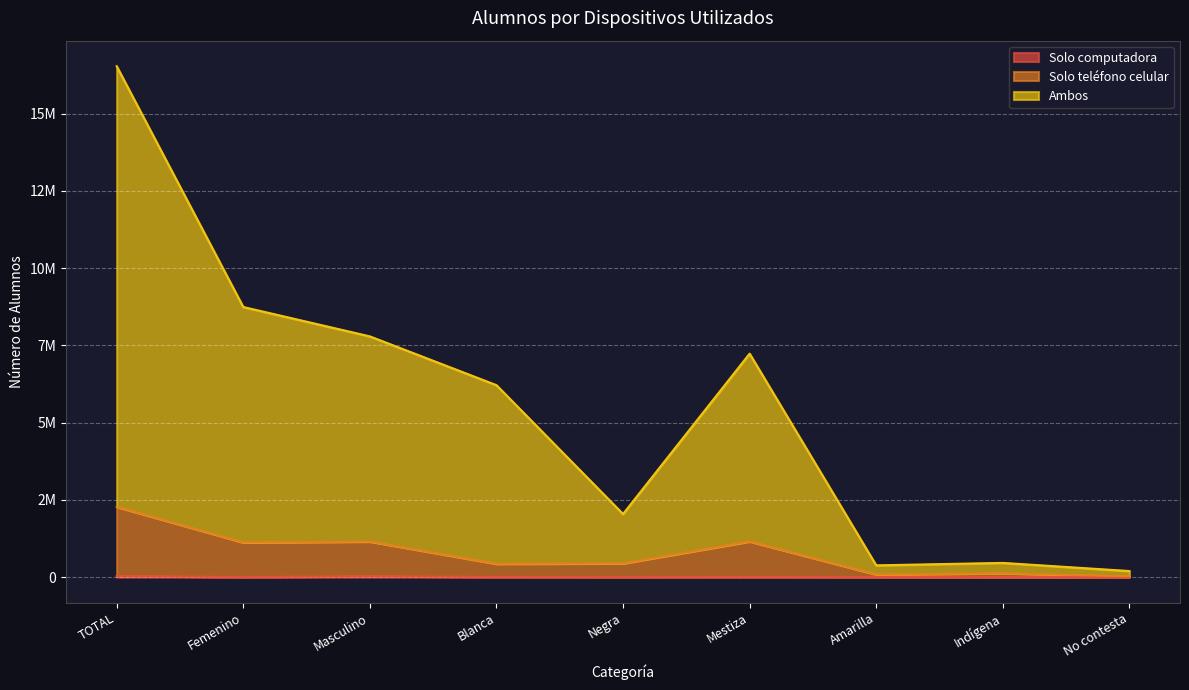

Is the value of Ambos at Indígena greater than the value of Solo computadora at Mestiza?

Yes